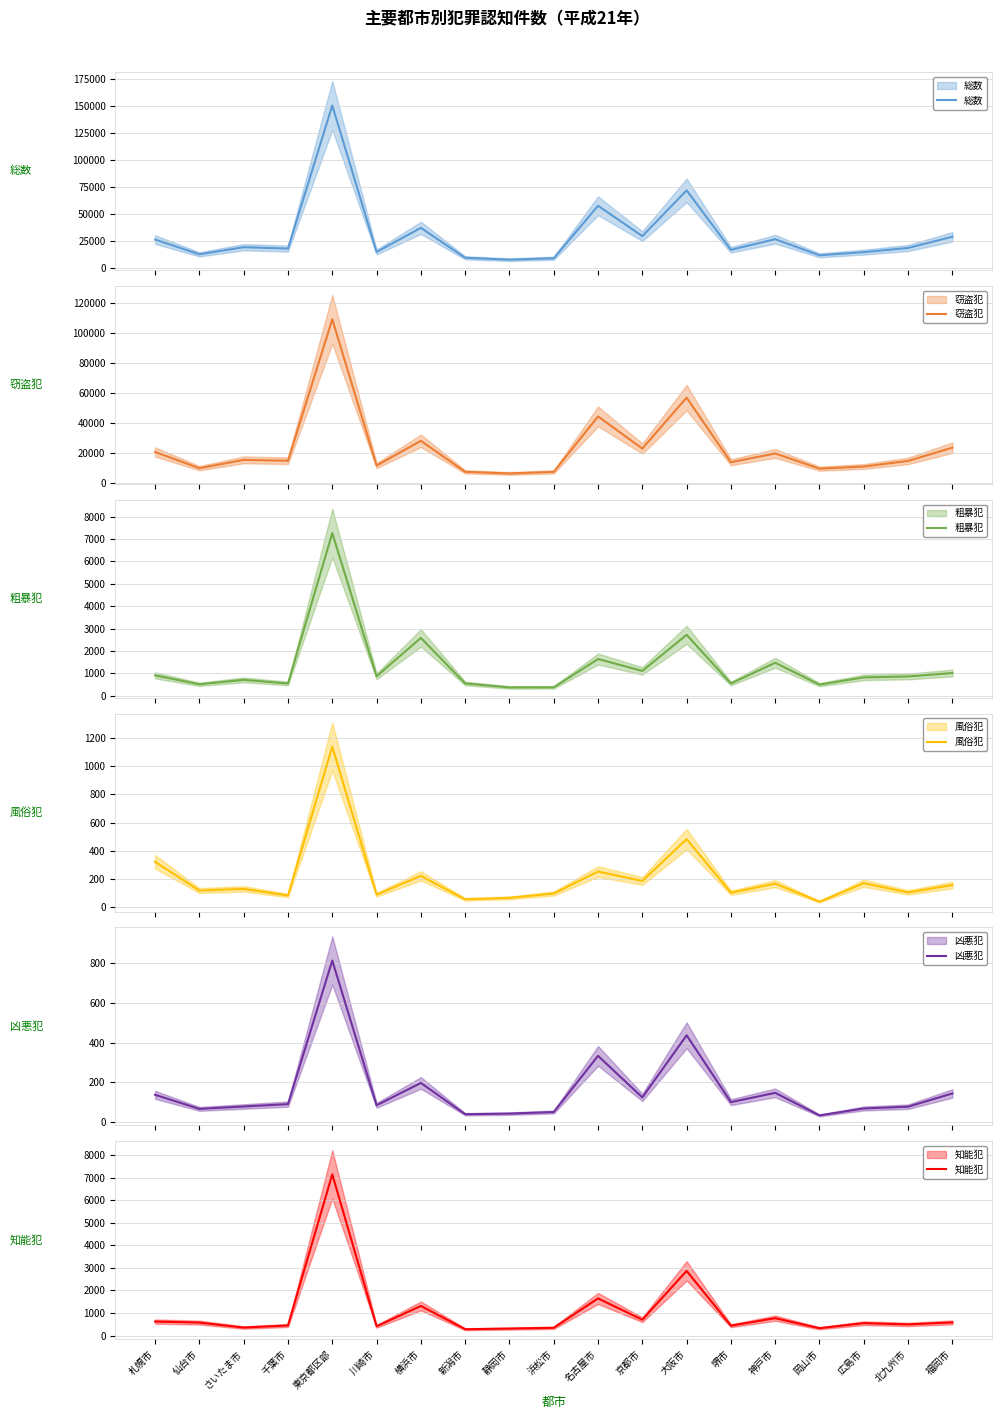

True or false: 窃盗犯 and 凶悪犯 cross at least once.

False